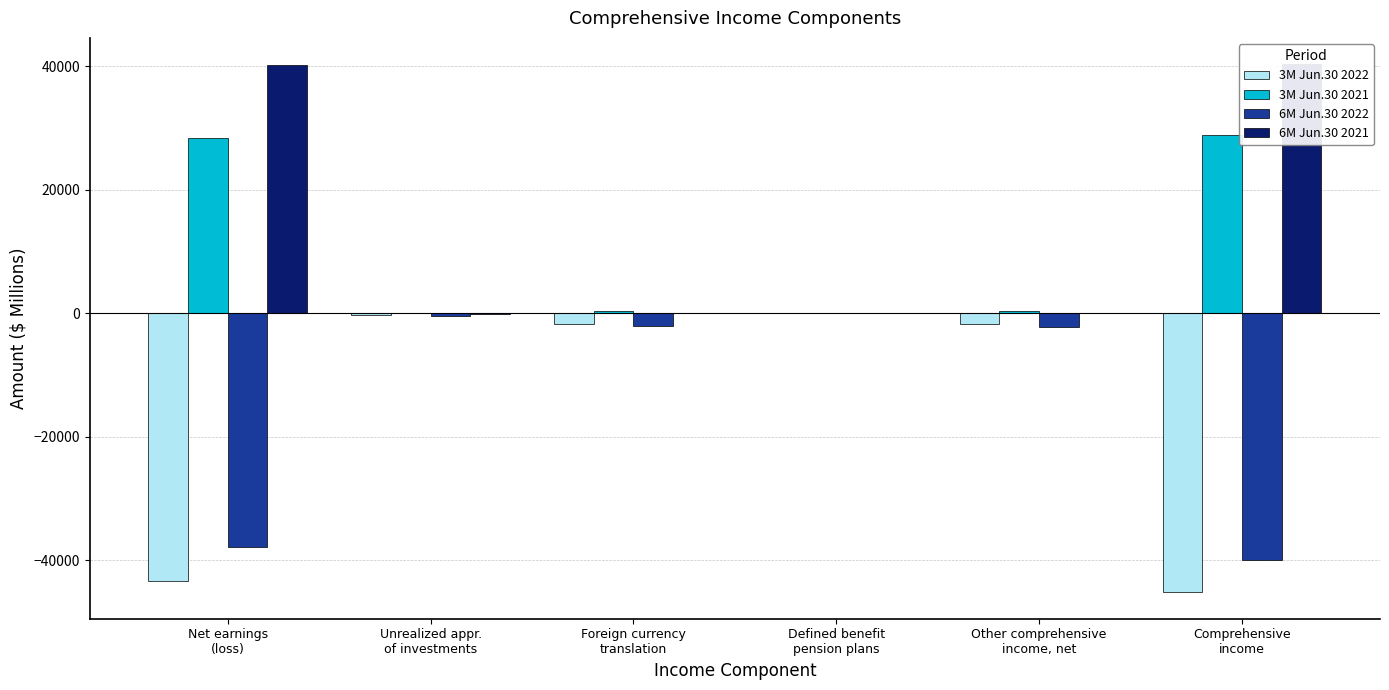

Count the number of categories in the chart.

6